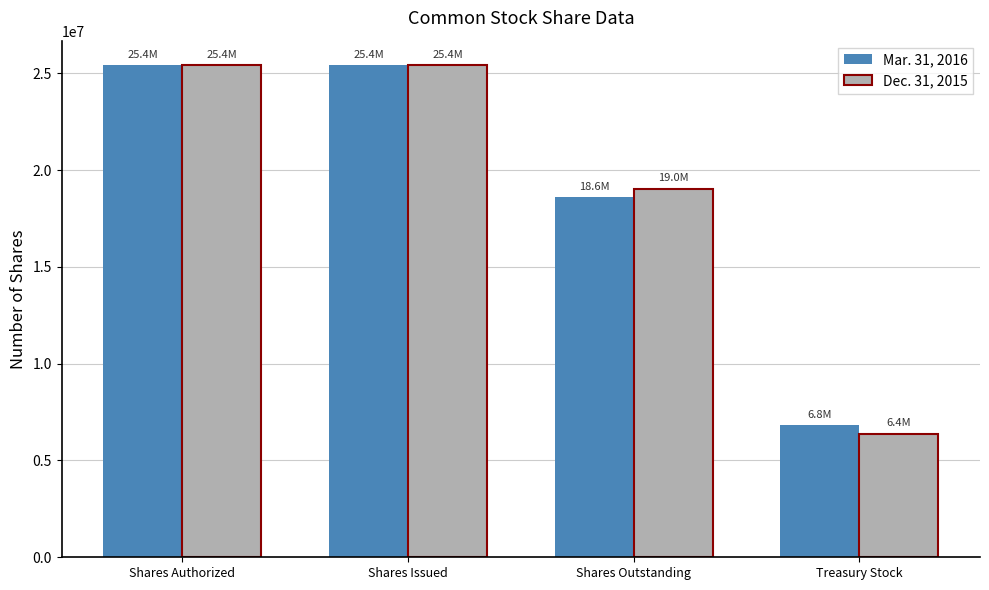

How many data points in Mar. 31, 2016 are less than 25413000?

2